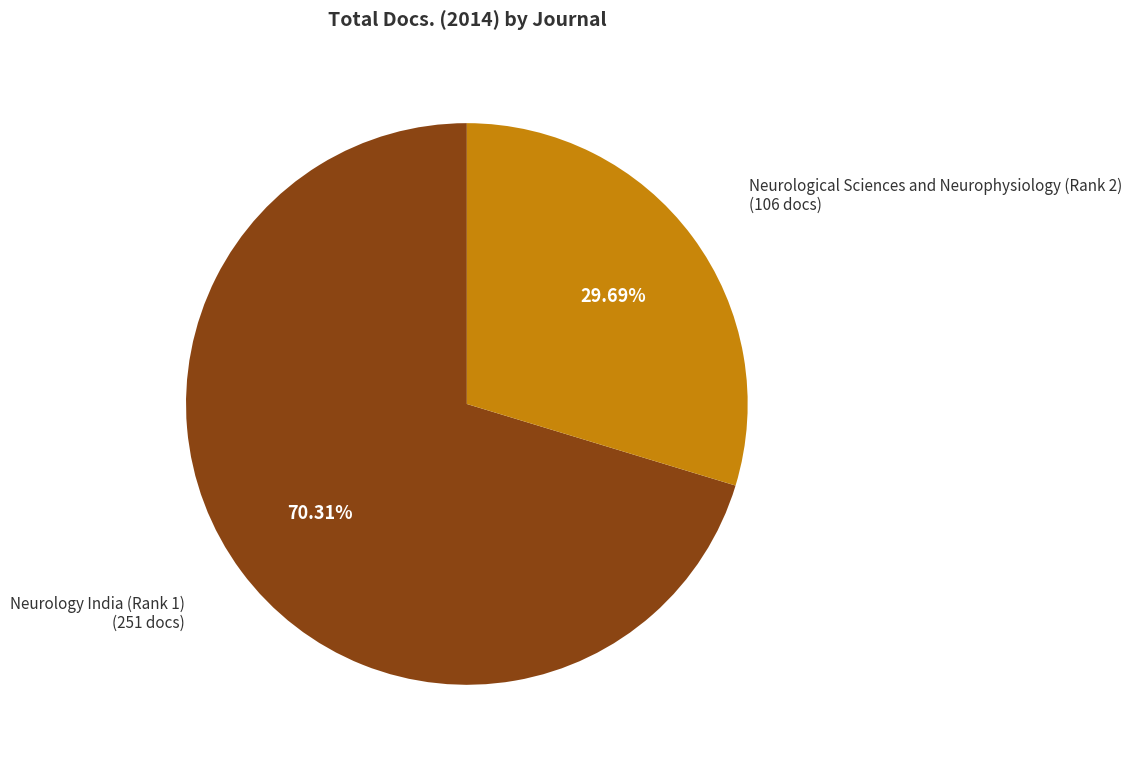

Is there any slice that represents more than half of the pie?

Yes